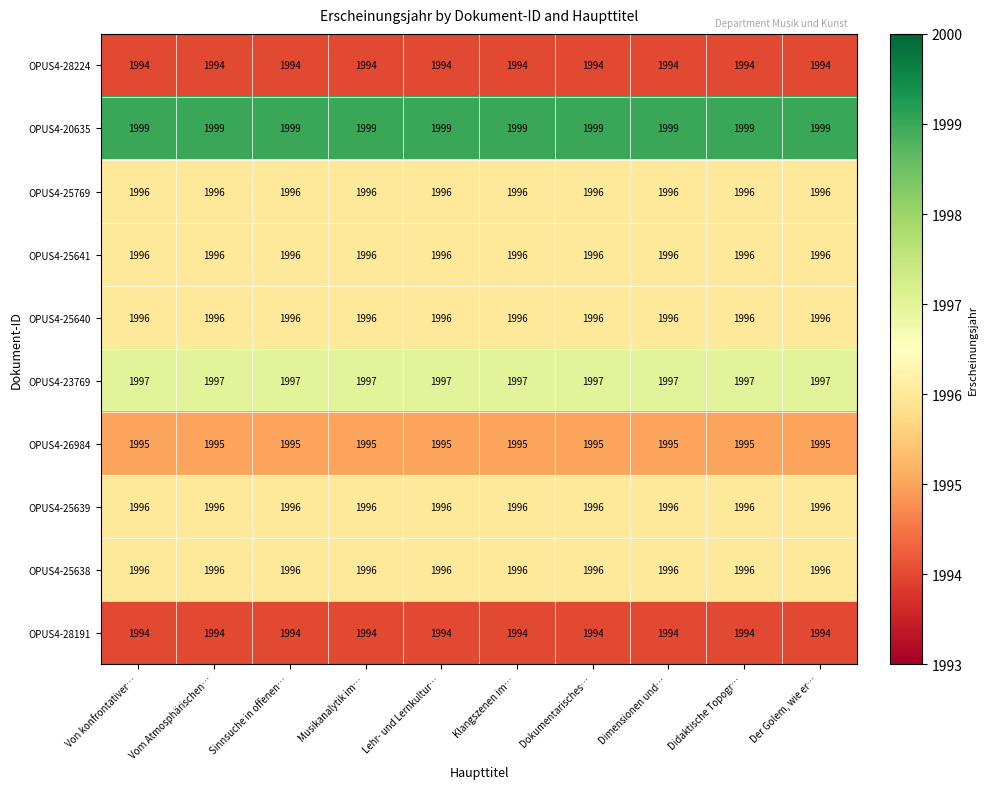

The value of OPUS4-28224 at Dokumentarisches… is 1994. True or false?

True